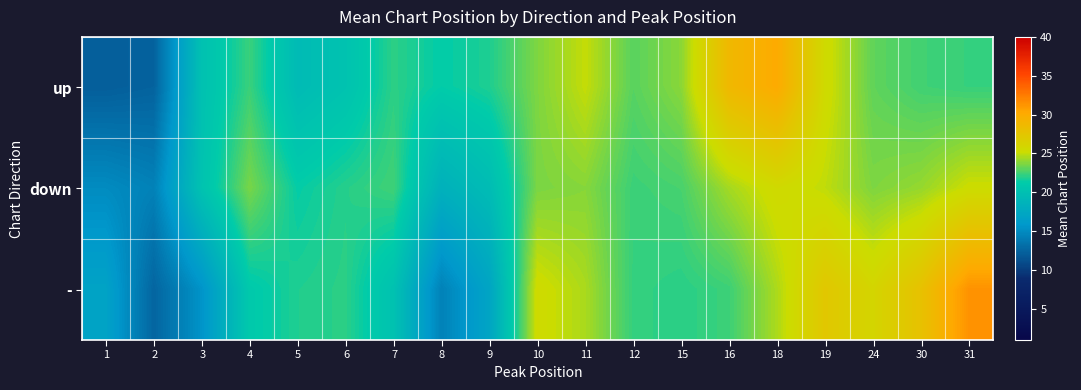

What is the minimum value shown in the chart?

12.1